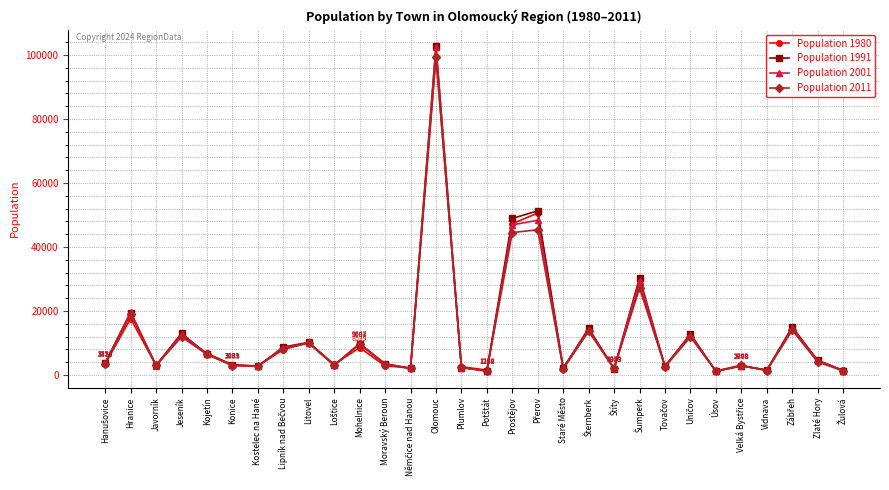

True or false: Population 1980 has more than 2 interior local peaks.

True